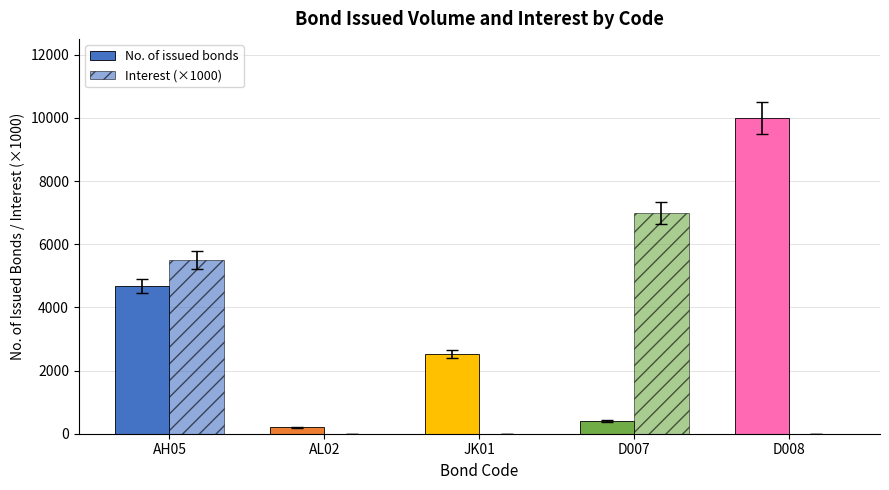

Reading left to right, extract all data points from this chart.

No. of issued bonds: AH05=4680	AL02=200	JK01=2520	D007=400	D008=10000
Interest (×1000): AH05=5500	AL02=0	JK01=0	D007=7000	D008=0